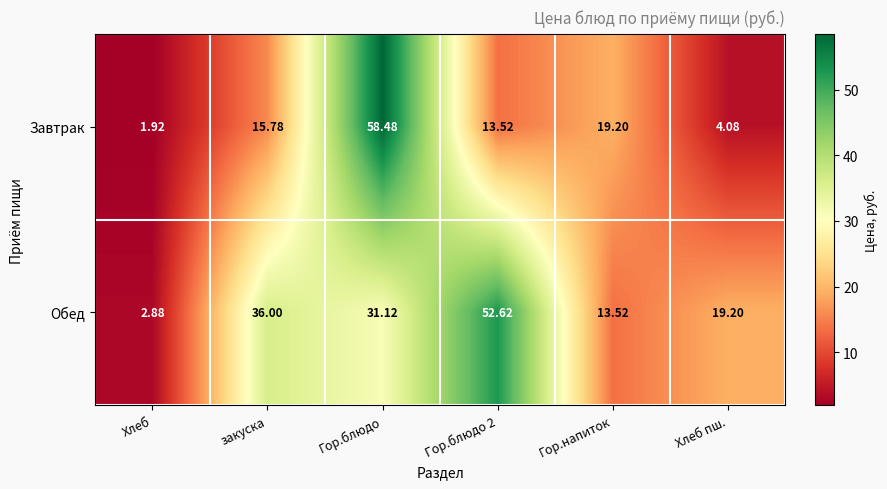

Which series has the widest spread of values?

Завтрак